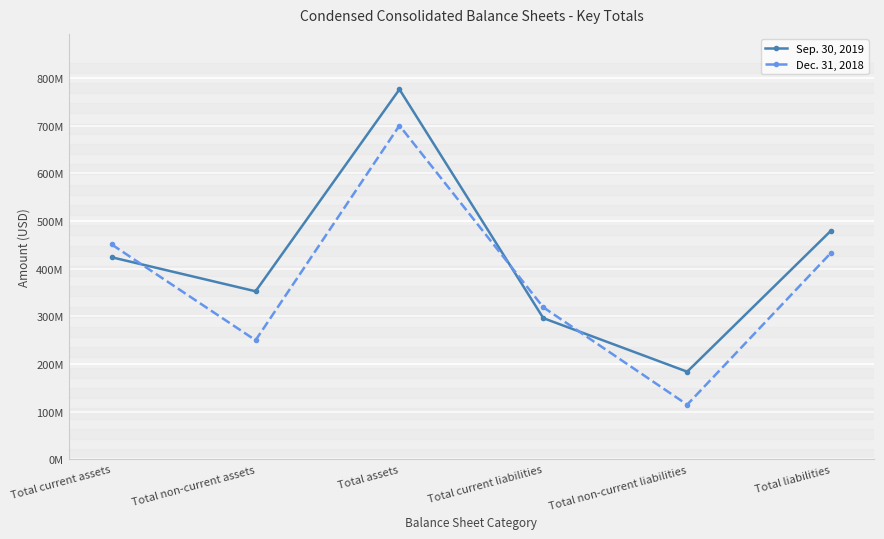

Is this an area chart (filled region under the line)?

No